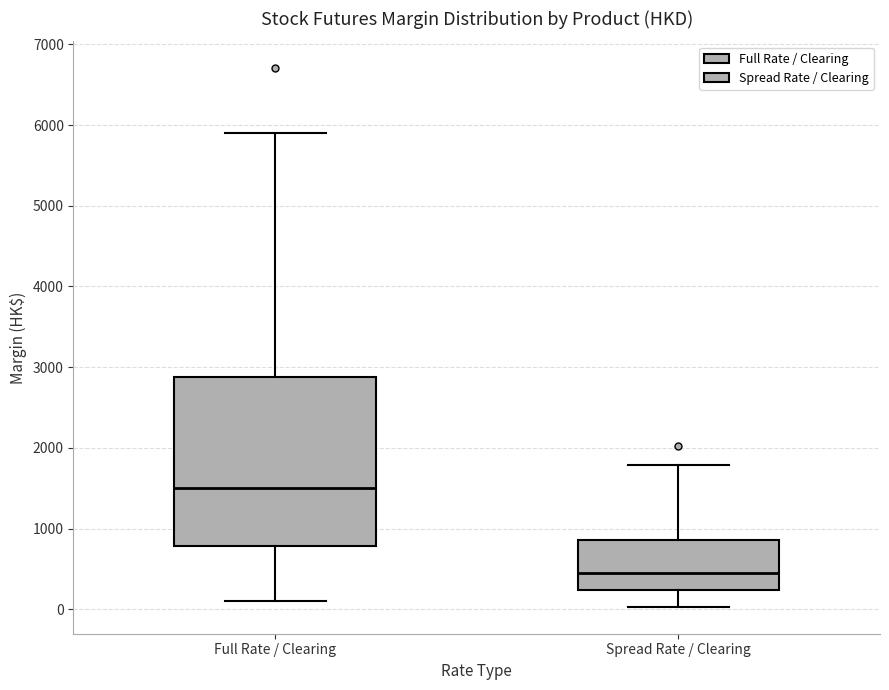

Which box is the tallest, from its lower edge to its upper edge?

Full Rate / Clearing